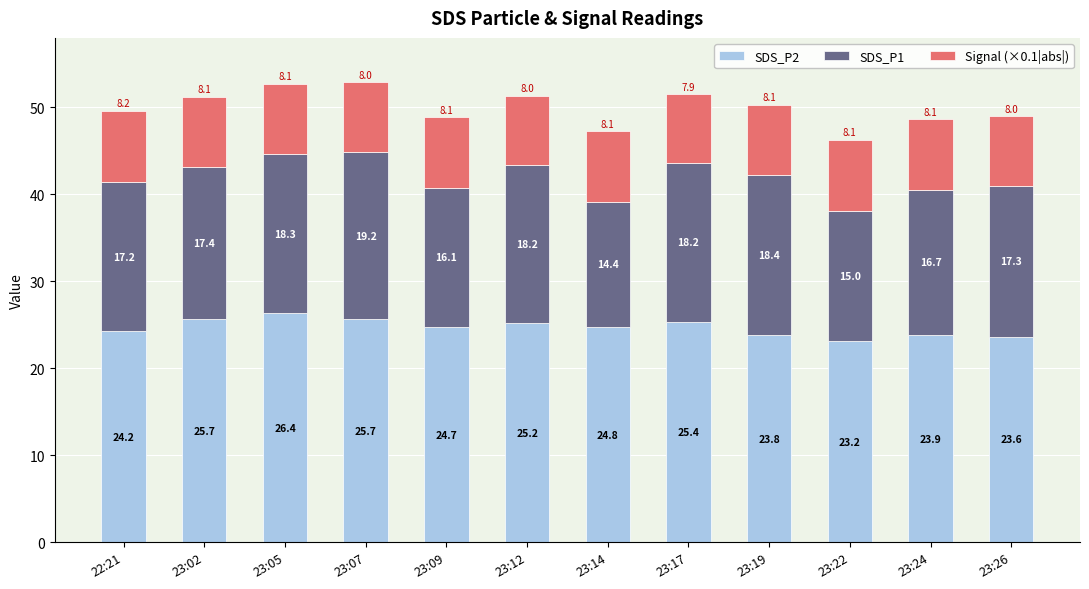

At which label is SDS_P2 closest to 24?

23:24